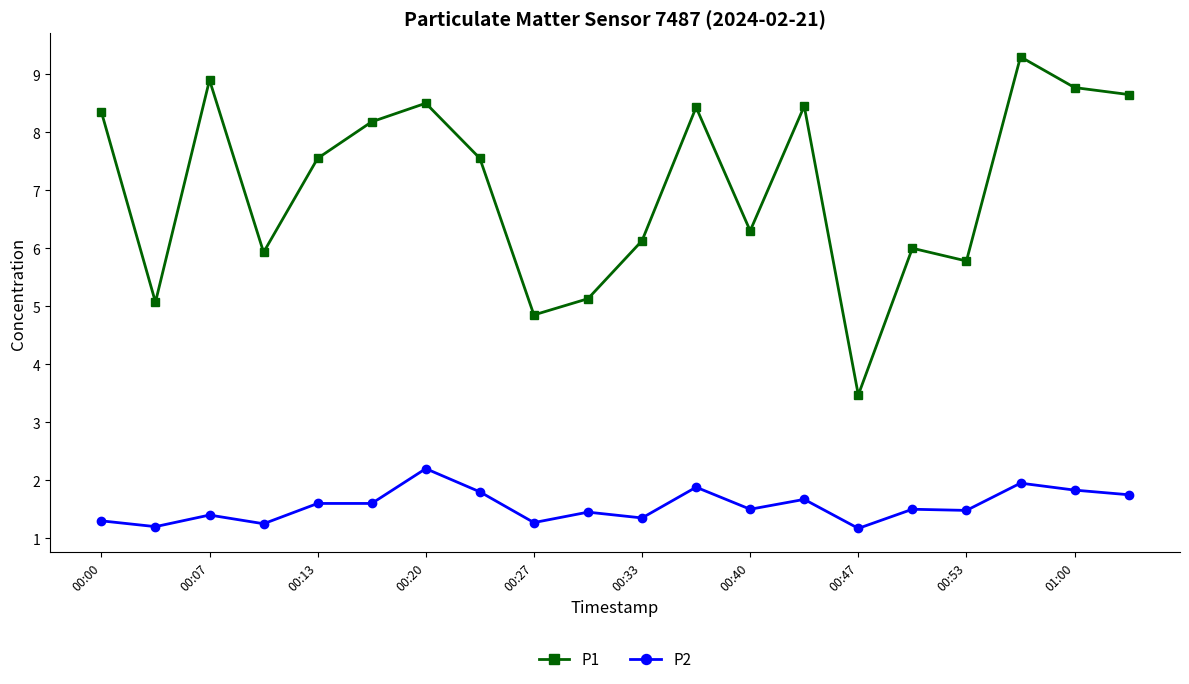

What is the maximum value for P2?

2.2